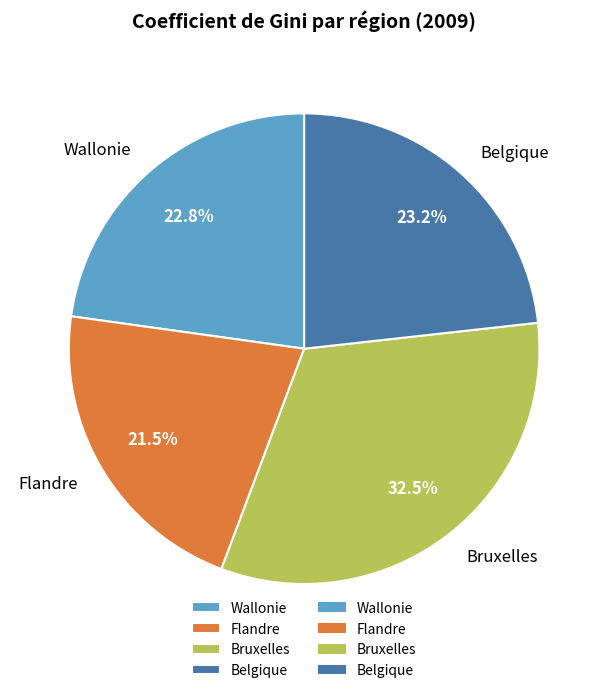

Which category has the smallest portion of the pie?

Flandre